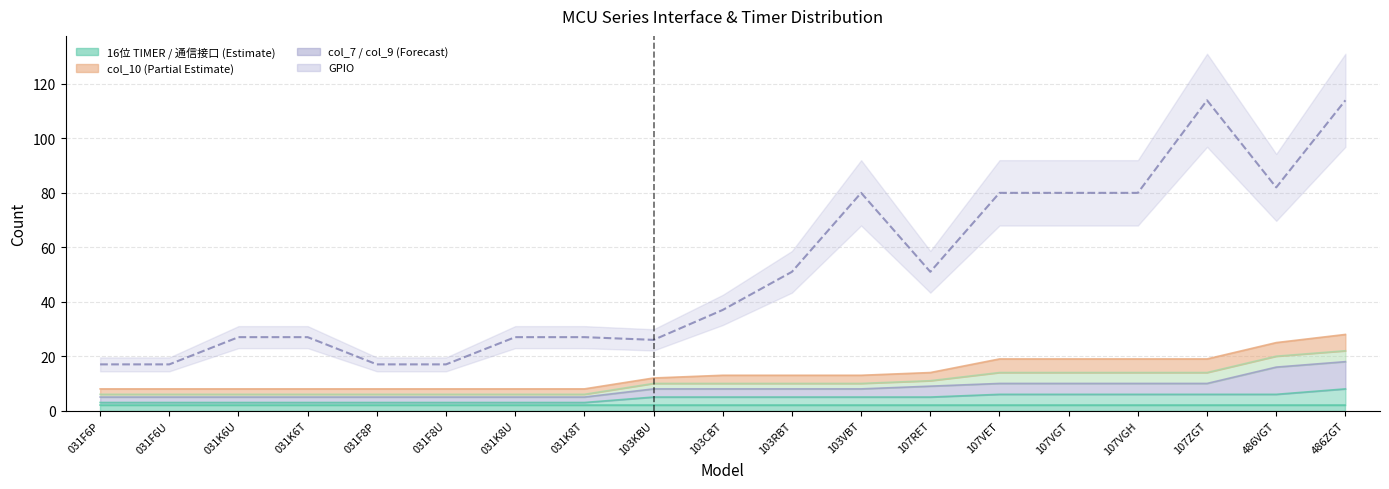

What is the maximum value for col_10?

6